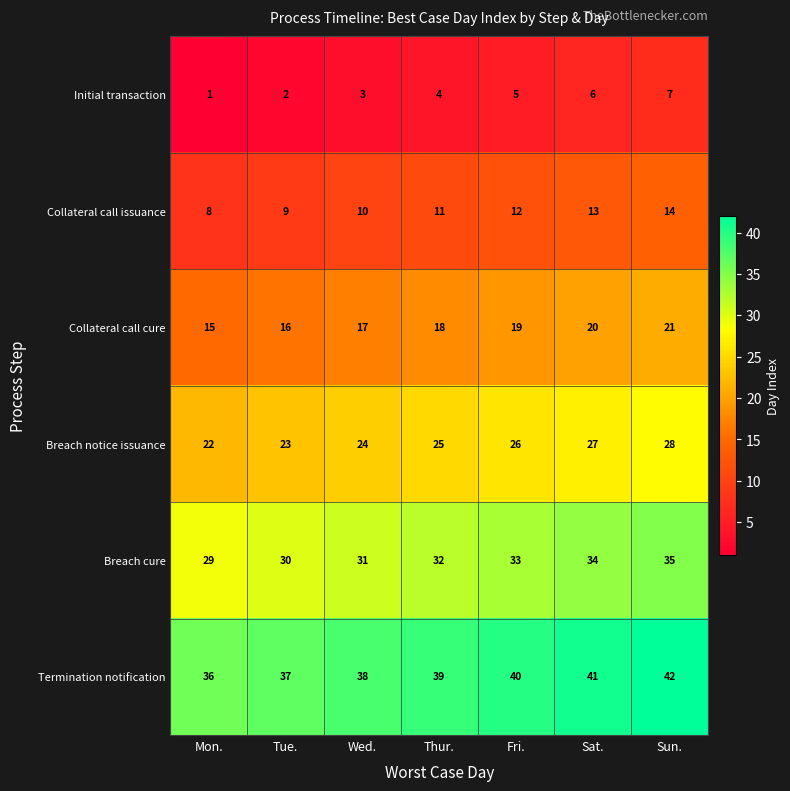

What is the greatest value displayed?

42